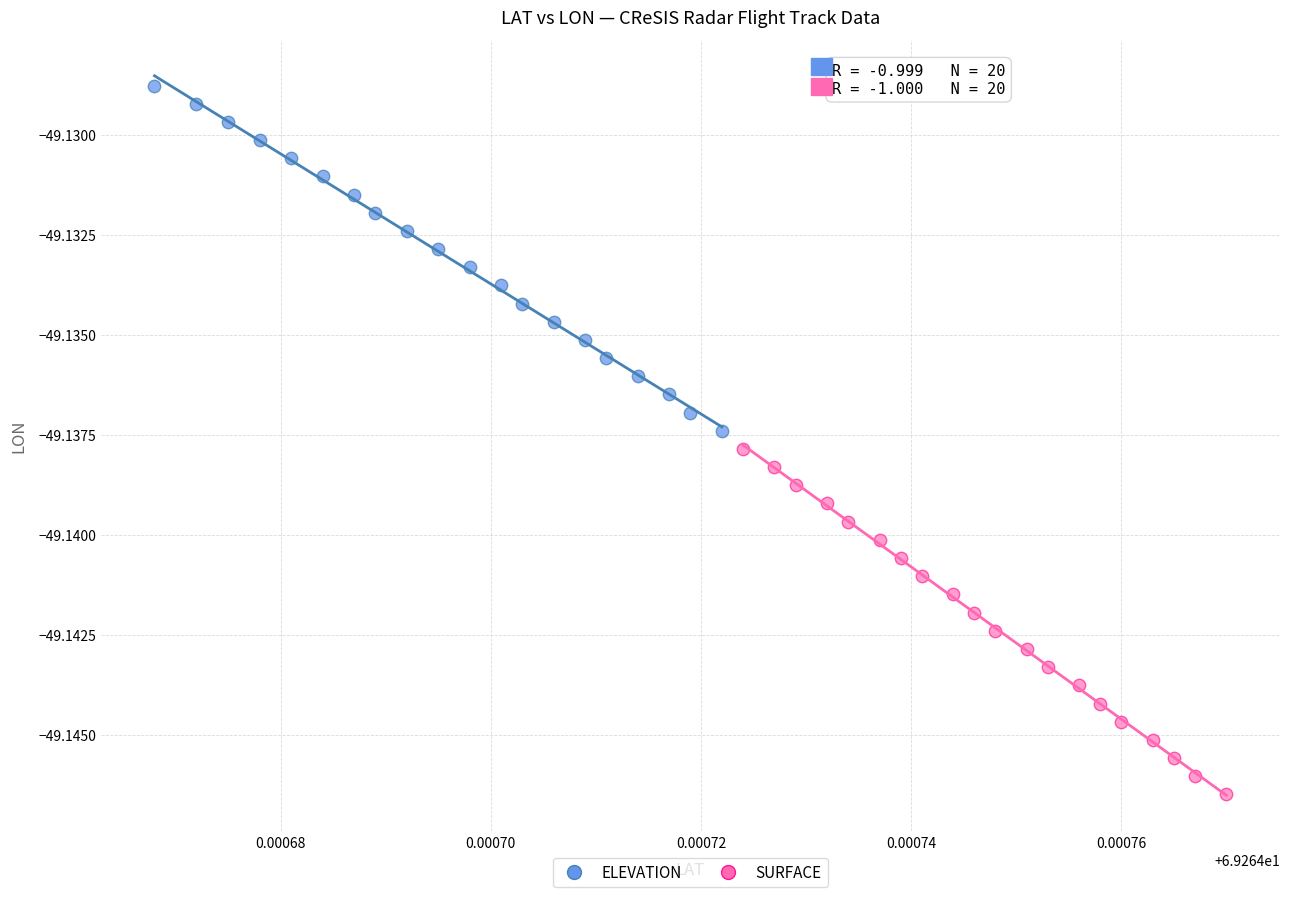

Which series reaches the minimum Y coordinate?

SURFACE